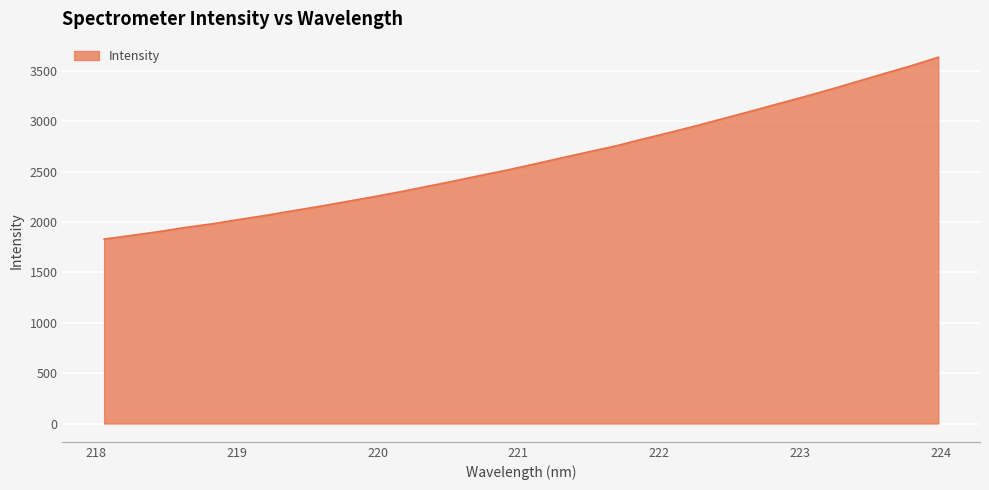

What is the smallest value displayed?

1831.2